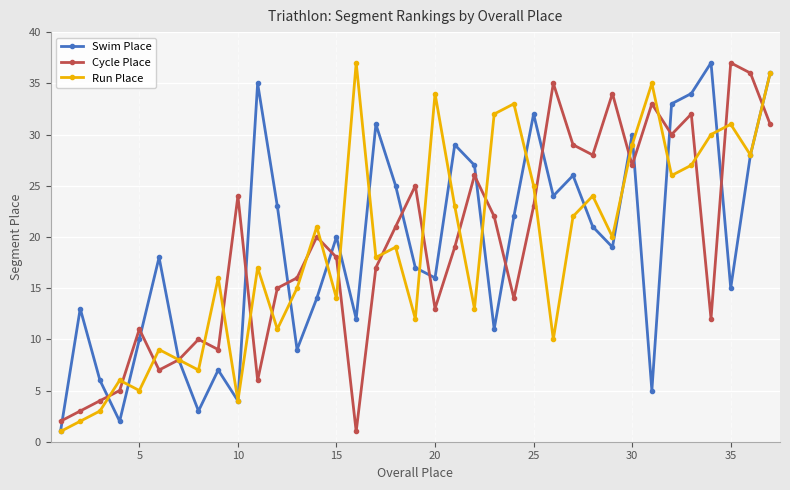

What is the highest value of the Run Place series?

37